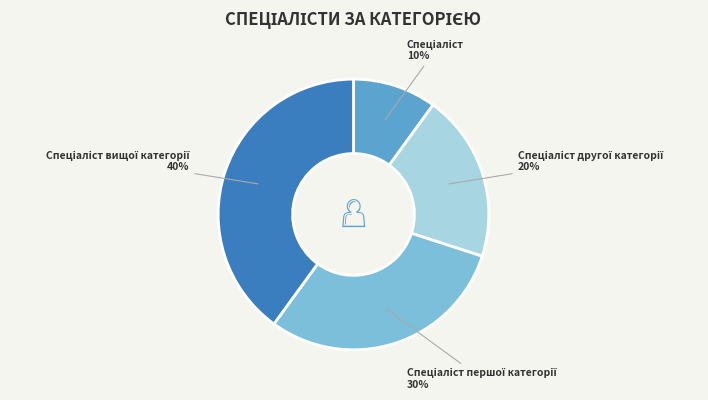

To the nearest percent, what is the average slice percentage?

25%